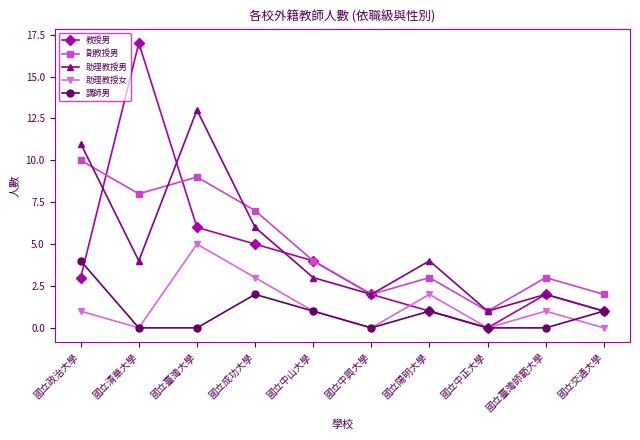

List the series in order of their peak value, highest first.

教授男, 助理教授男, 副教授男, 助理教授女, 講師男